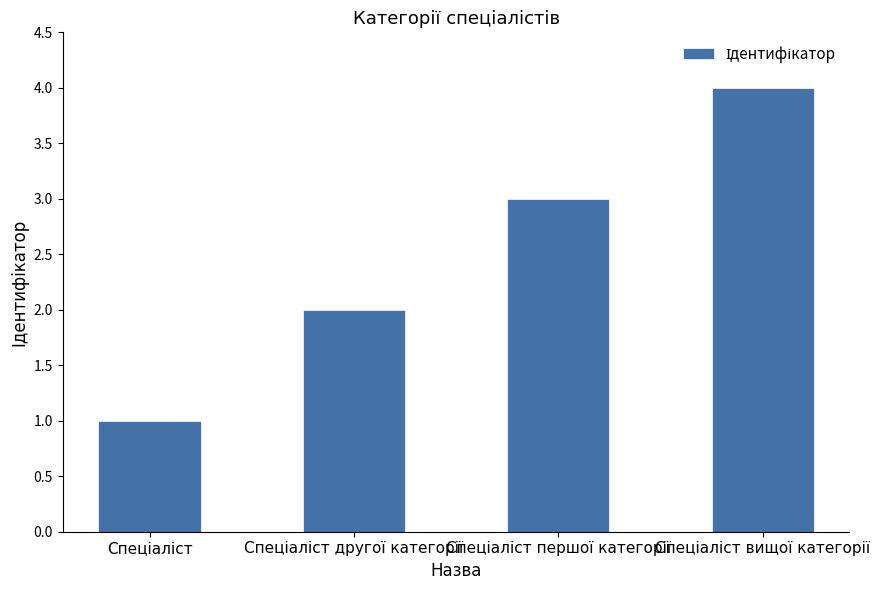

What is the maximum value shown in the chart?

4